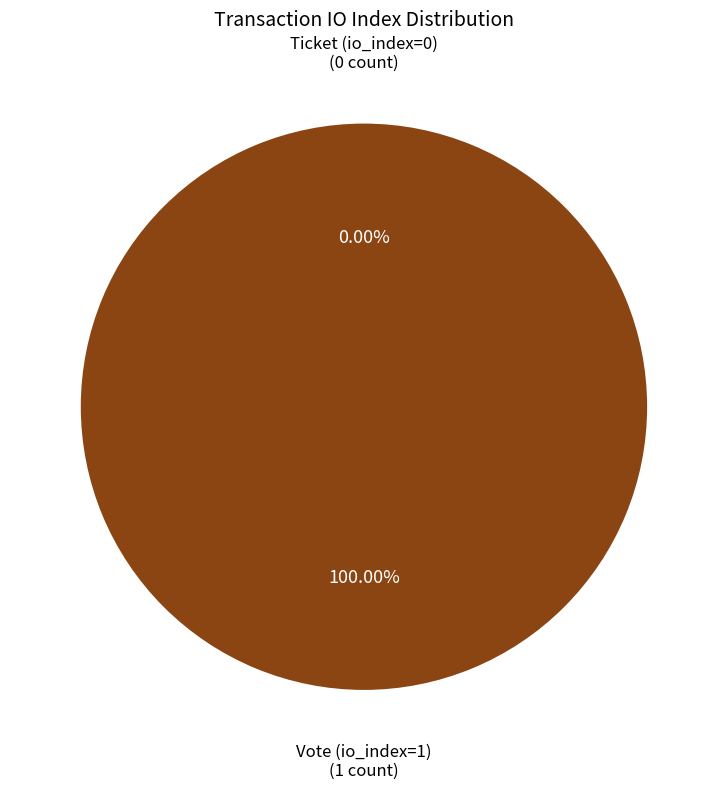

How many segments does this pie chart have?

2